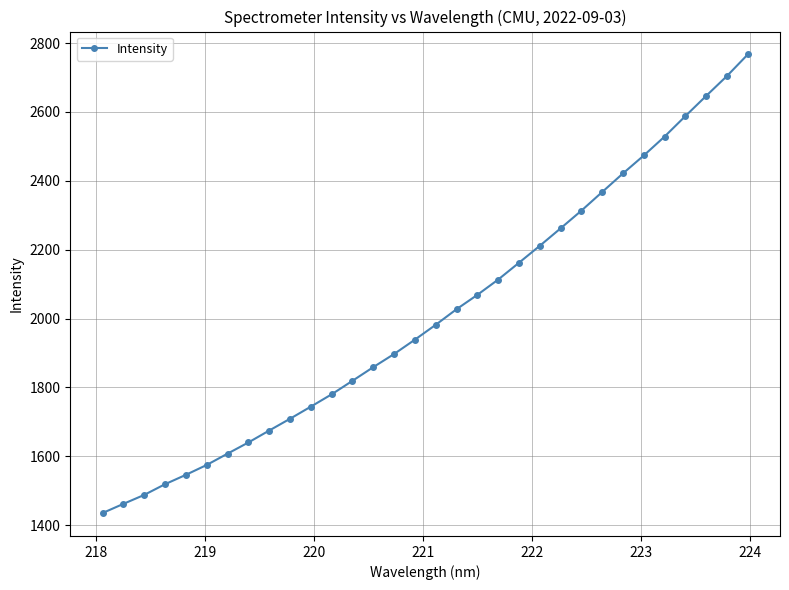

What is the maximum value shown in the chart?

2767.1